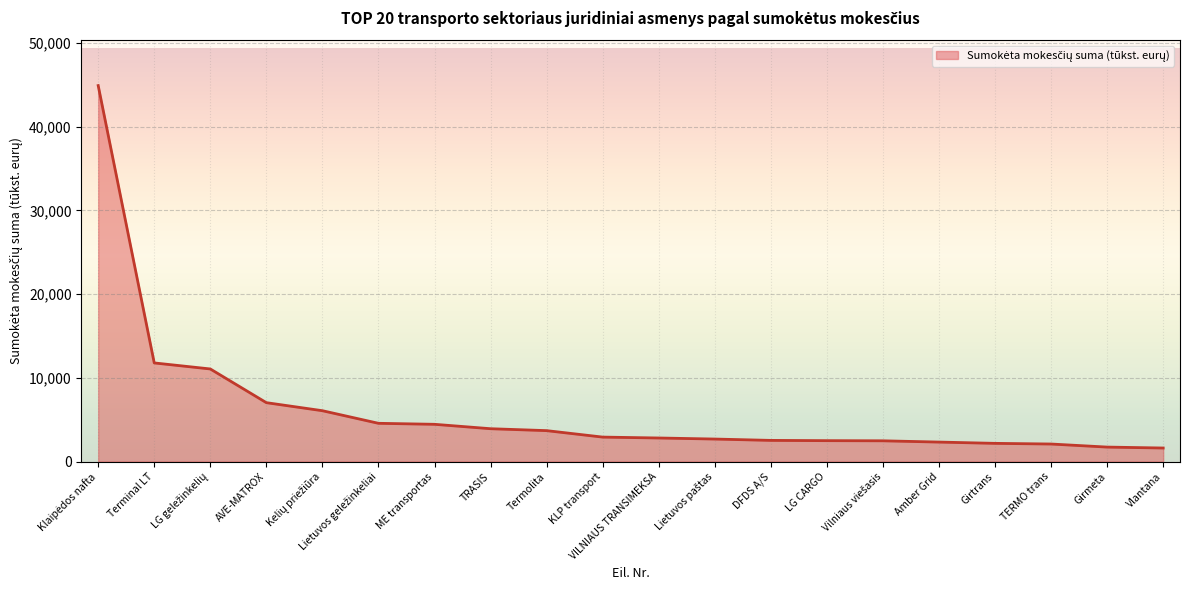

What is the average value?

6170